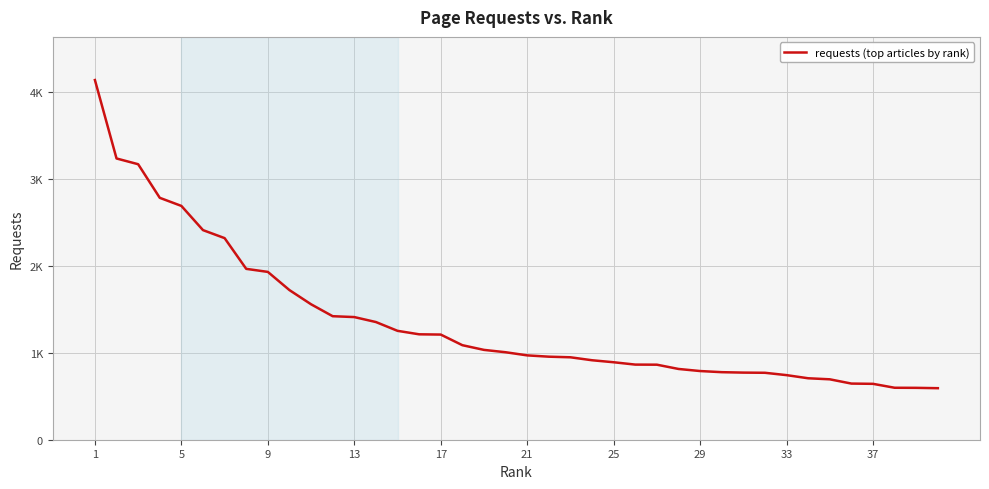

Is this an area chart (filled region under the line)?

No